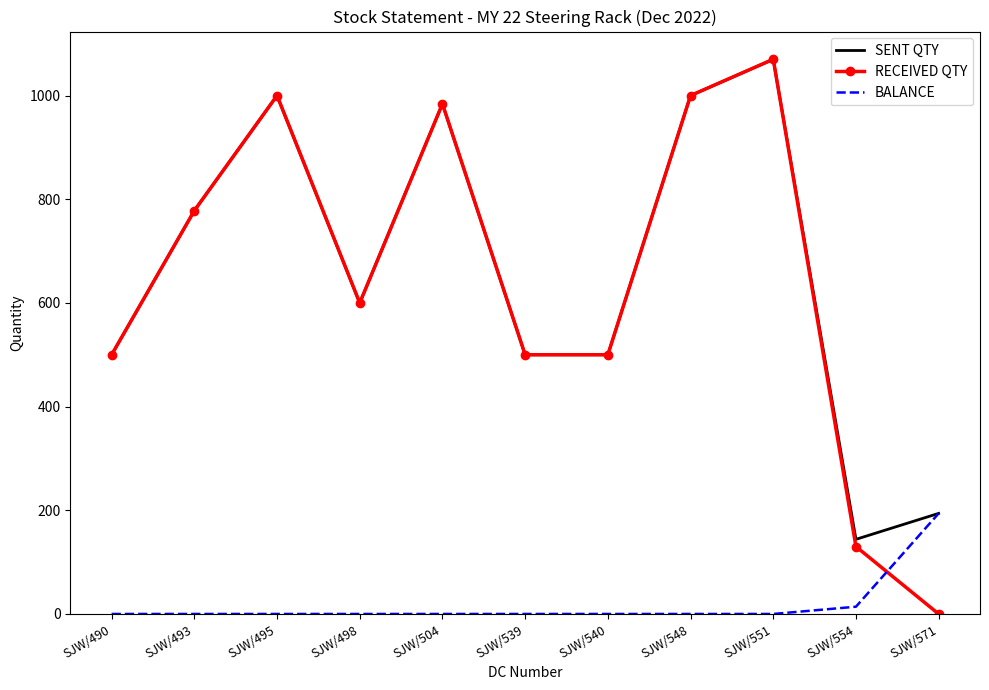

Count the number of data series in this chart.

3